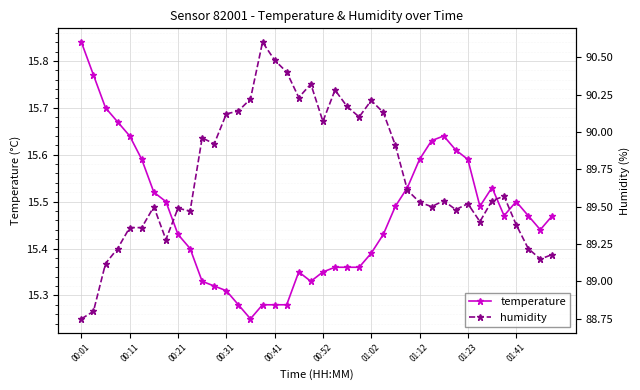

True or false: temperature has more than 0 points higher than both neighbors.

True